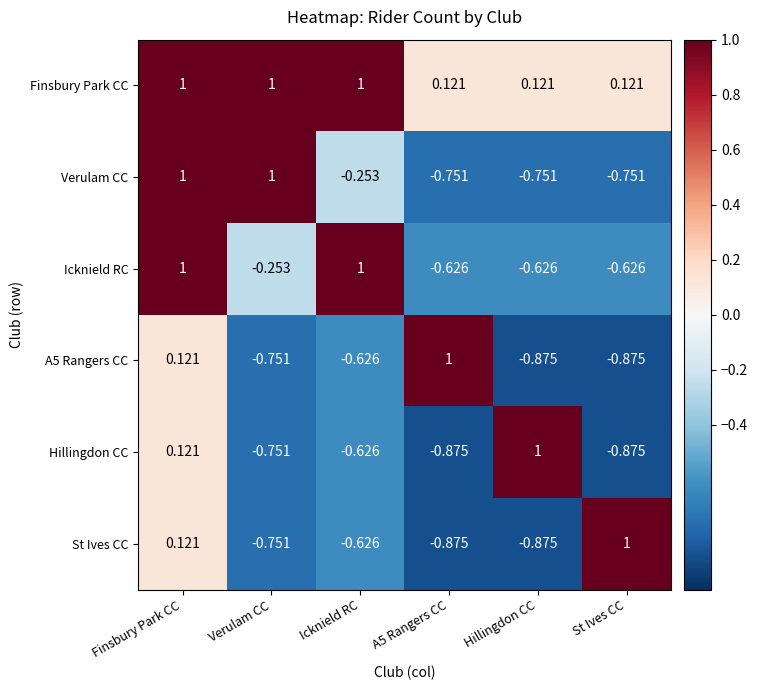

How many data points in Icknield RC are less than 0?

4